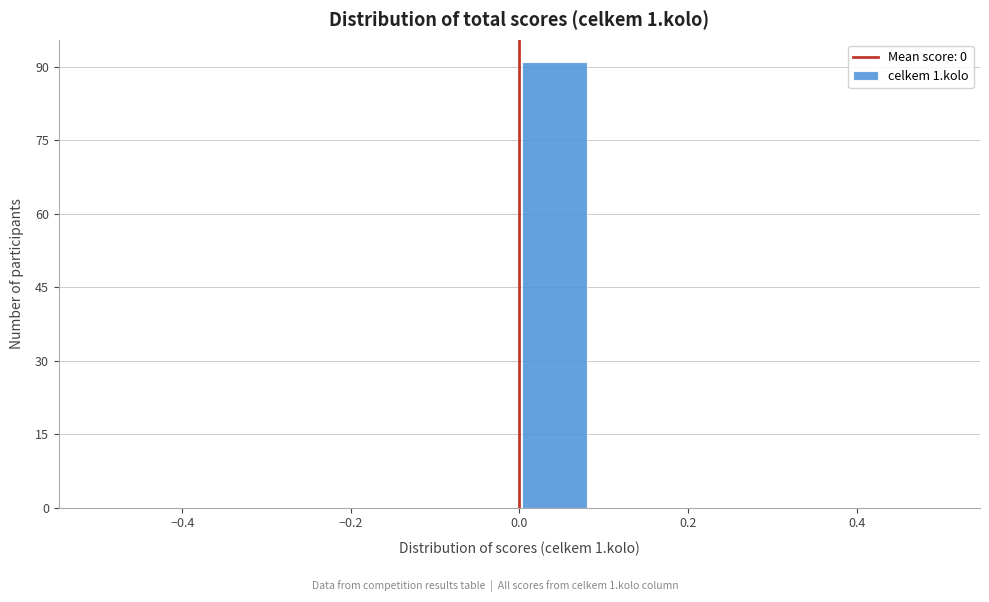

Reading left to right, transcribe this chart: for each bar, give the range it covers on the x-axis and its height. Neither the bar edges nor the heights are printed on the chart, so give them approximately, as read against the axes.

-0.50 to -0.42: 0
-0.42 to -0.34: 0
-0.34 to -0.24: 0
-0.24 to -0.16: 0
-0.16 to -0.08: 0
-0.08 to 0.00: 0
0.00 to 0.08: 92
0.08 to 0.16: 0
0.16 to 0.26: 0
0.26 to 0.34: 0
0.34 to 0.42: 0
0.42 to 0.50: 0